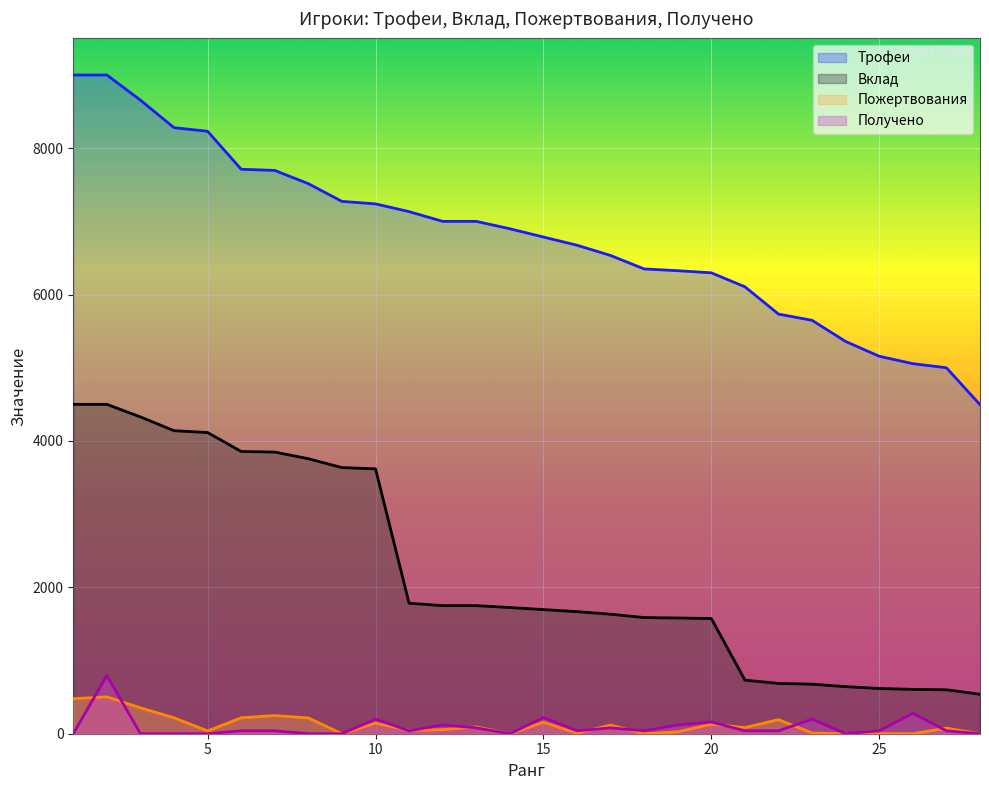

How many lines are shown in the chart?

4